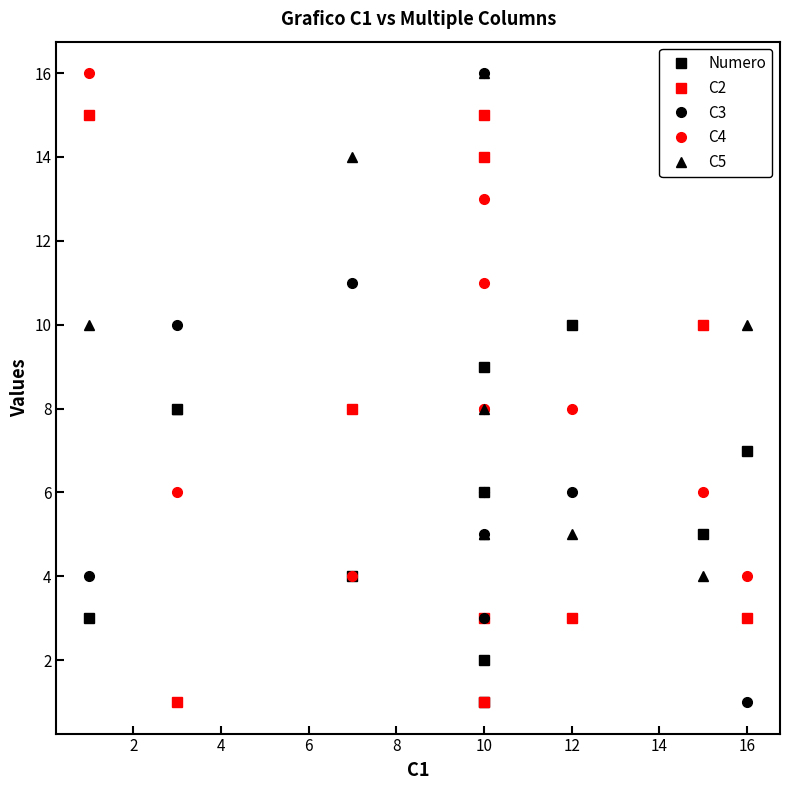

What is the greatest value displayed?

16